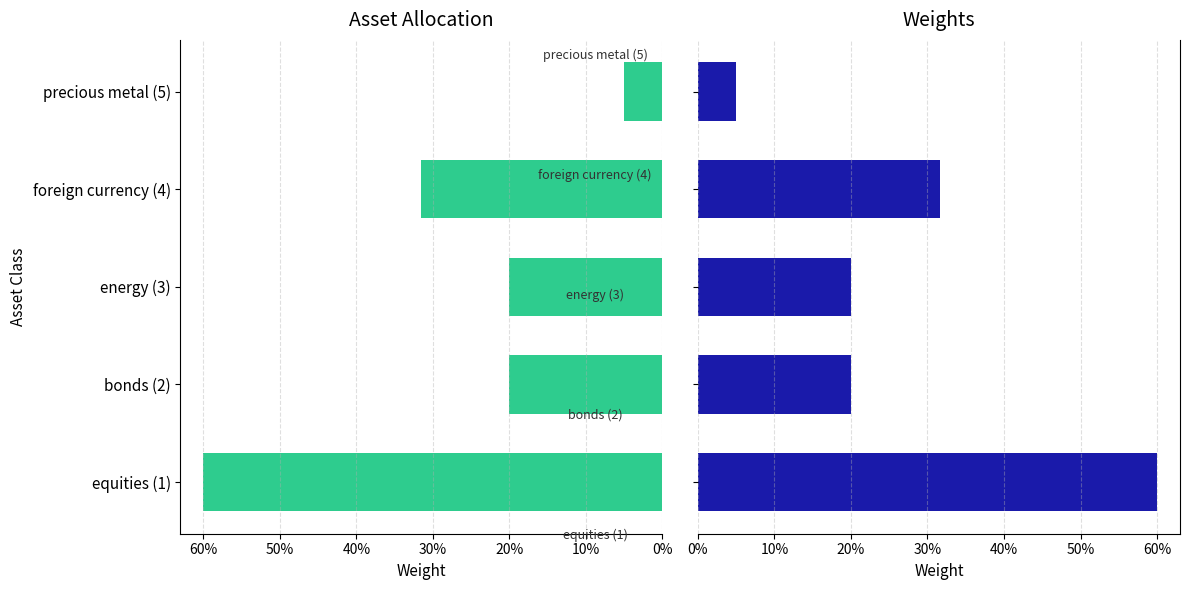

The chart shows a value of 0.6 at equities (1). True or false?

True